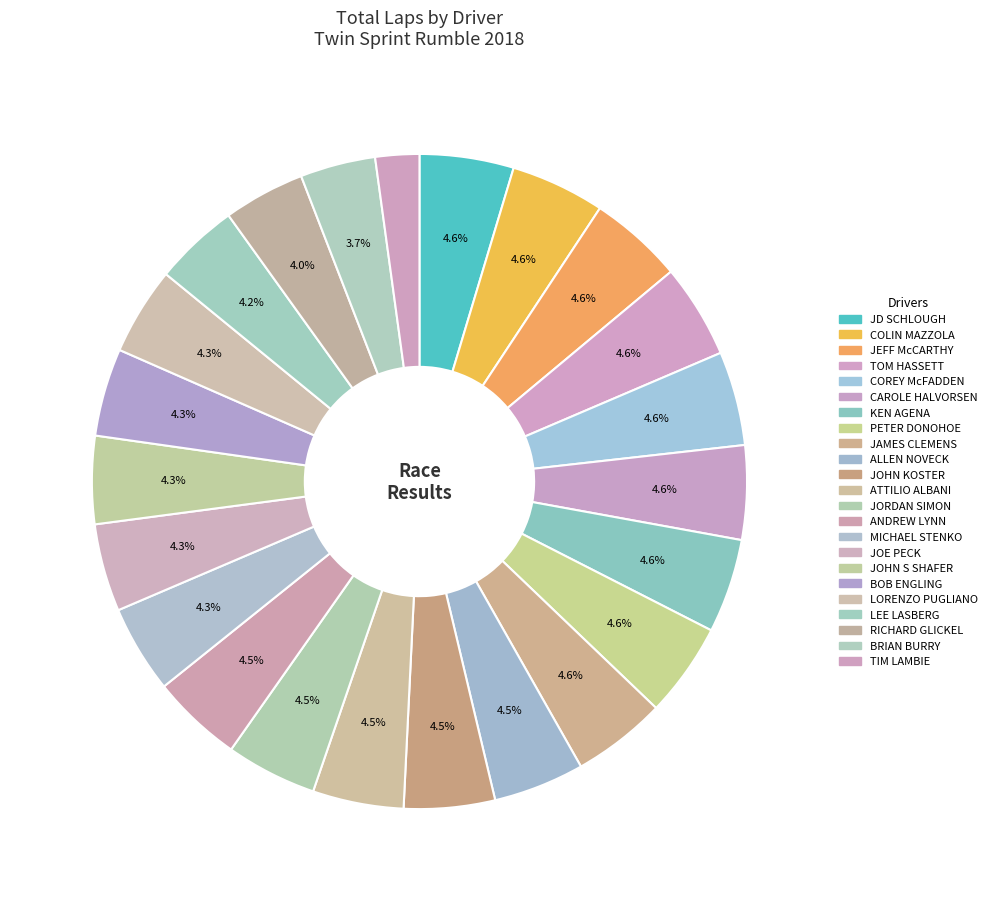

What percentage do JOHN KOSTER and TOM HASSETT together represent?

9.1%